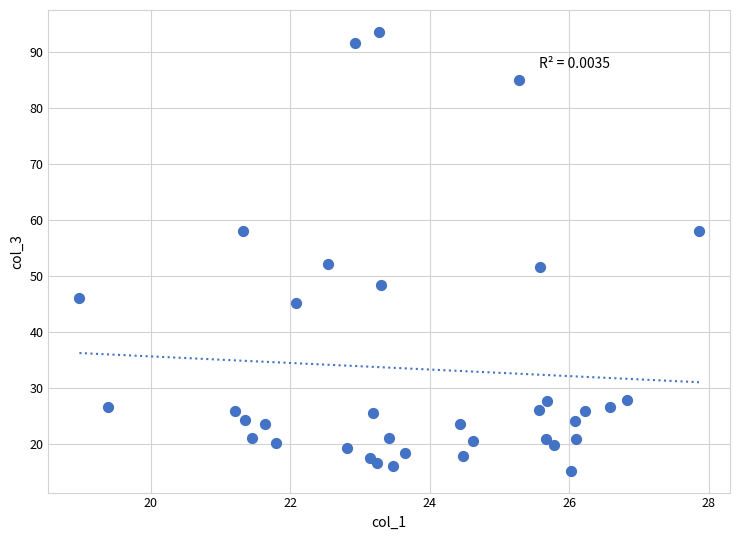

What is the range of Y values (max minus min)?

78.3